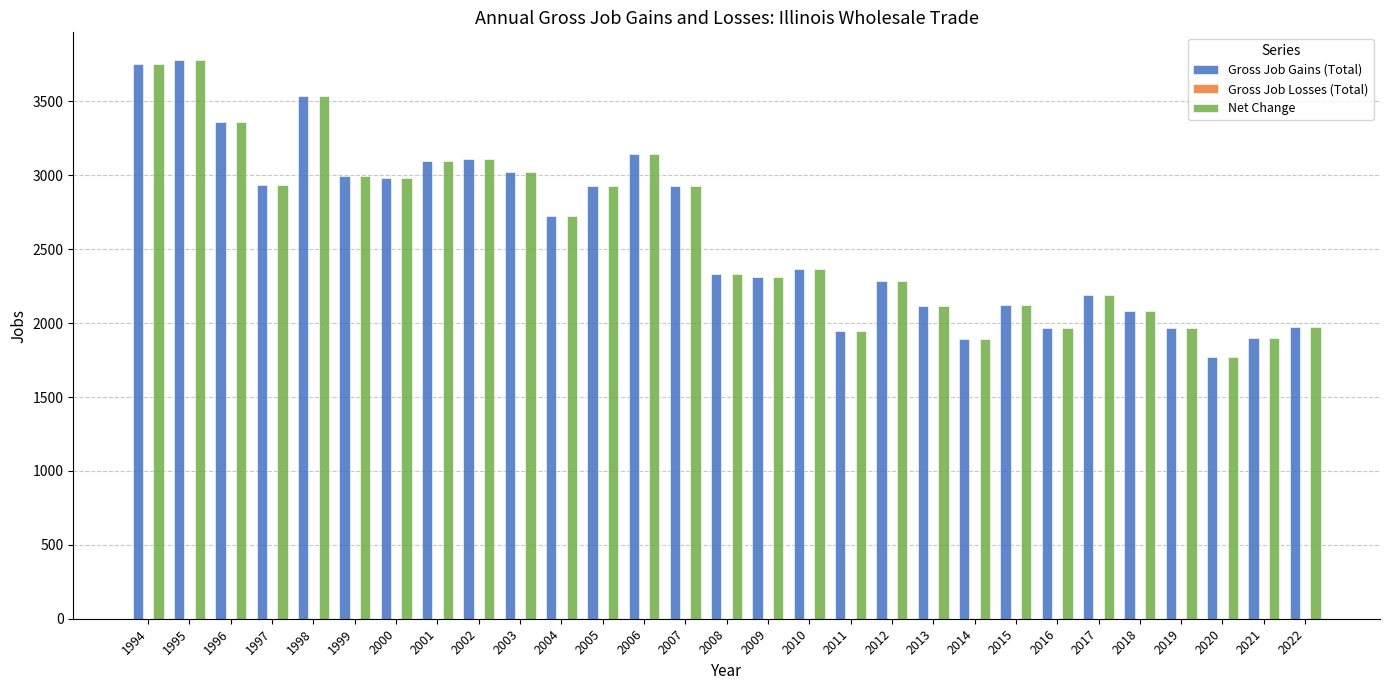

What is the maximum value shown in the chart?

3779